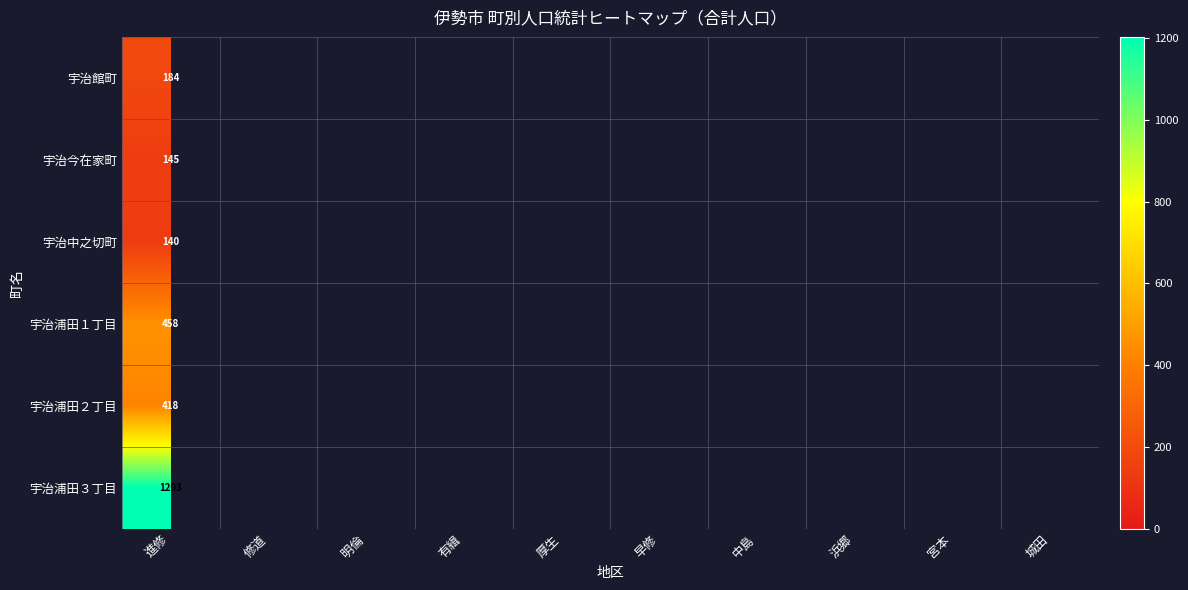

At which label is 宇治浦田２丁目 closest to 418?

進修